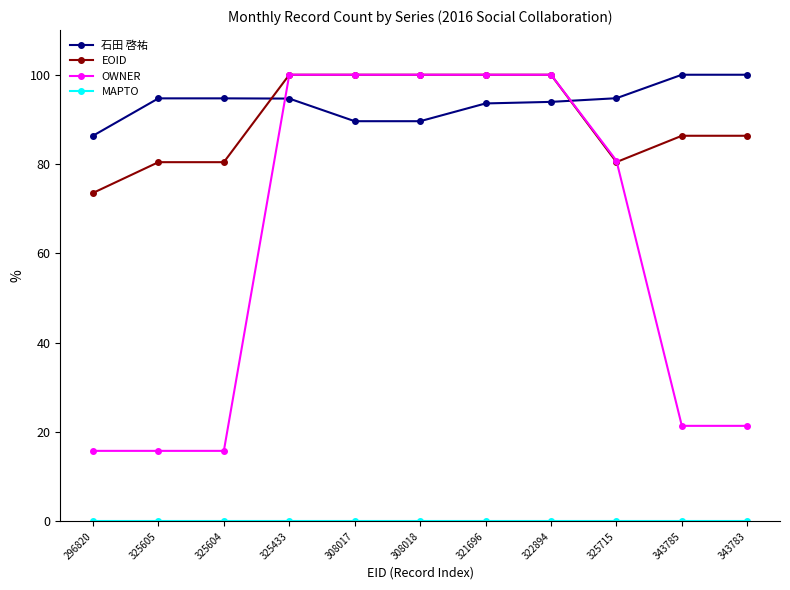

What is the maximum value for OWNER?

100.0